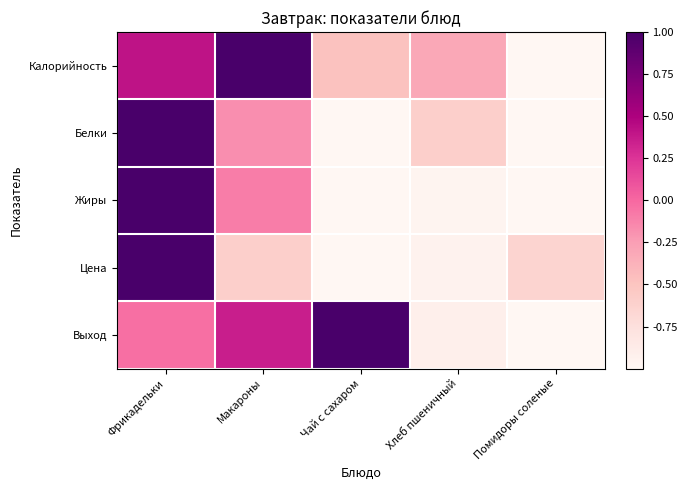

Reading left to right, what are all the values shown in this chart?

Калорийность: Фрикадельки=0.4	Макароны=1.0	Чай с сахаром=-0.5	Хлеб пшеничный=-0.3	Помидоры соленые=-1.0
Белки: Фрикадельки=1.0	Макароны=-0.2	Чай с сахаром=-1.0	Хлеб пшеничный=-0.6	Помидоры соленые=-1.0
Жиры: Фрикадельки=1.0	Макароны=-0.1	Чай с сахаром=-1.0	Хлеб пшеничный=-1.0	Помидоры соленые=-1.0
Цена: Фрикадельки=1.0	Макароны=-0.6	Чай с сахаром=-1.0	Хлеб пшеничный=-0.9	Помидоры соленые=-0.6
Выход: Фрикадельки=-0.0	Макароны=0.4	Чай с сахаром=1.0	Хлеб пшеничный=-0.9	Помидоры соленые=-1.0